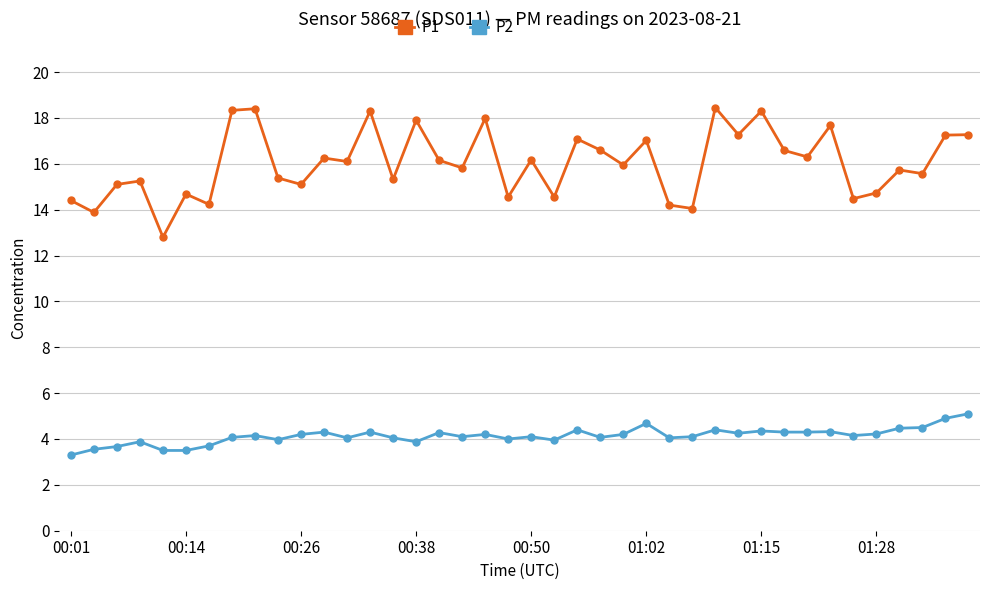

What is the minimum value for P2?

3.3